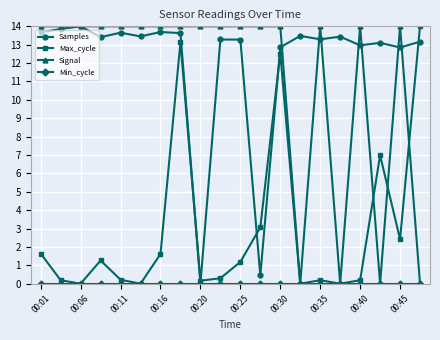

Which series has the largest total across all categories?

Samples